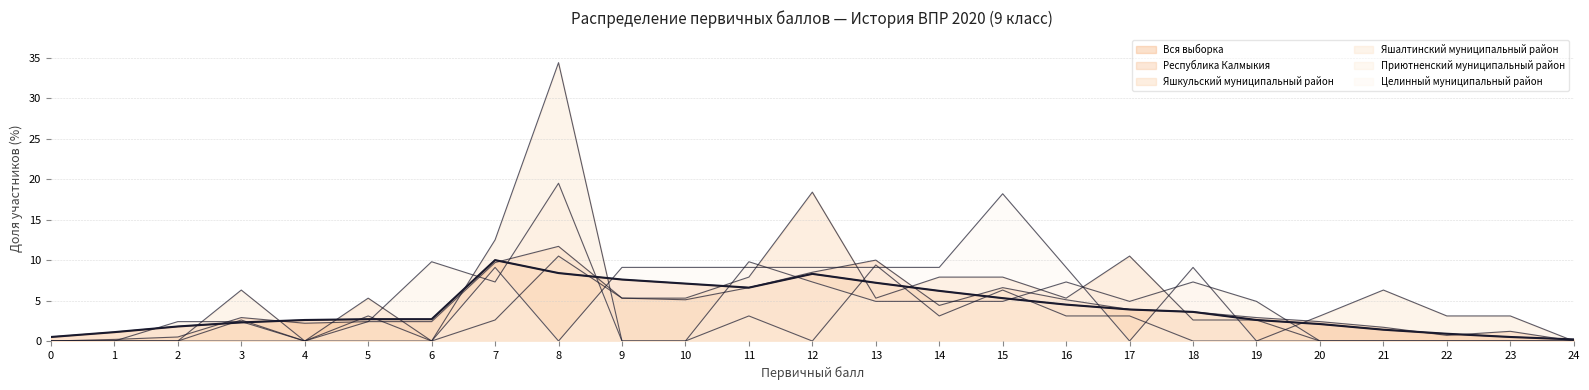

Reading left to right, list all the values displayed in this chart.

Вся выборка: 0.5	1.1	1.8	2.3	2.6	2.7	2.7	10.0	8.4	7.6	7.1	6.6	8.3	7.2	6.2	5.3	4.5	3.9	3.6	2.6	2.1	1.4	0.9	0.5	0.2
Республика Калмыкия: 0.0	0.2	0.5	2.9	2.2	2.4	2.4	9.7	11.7	5.3	5.1	6.6	8.5	10.0	4.4	6.6	5.1	3.9	3.6	2.9	2.4	1.7	0.7	1.2	0.0
Яшкульский муниципальный район: 0.0	0.0	0.0	2.6	0.0	5.3	0.0	2.6	10.5	5.3	5.3	7.9	18.4	5.3	7.9	7.9	5.3	10.5	2.6	2.6	0.0	0.0	0.0	0.0	0.0
Яшалтинский муниципальный район: 0.0	0.0	0.0	6.3	0.0	3.1	0.0	12.5	34.4	0.0	0.0	3.1	0.0	9.4	3.1	6.3	3.1	3.1	0.0	0.0	3.1	6.3	3.1	3.1	0.0
Приютненский муниципальный район: 0.0	0.0	2.4	2.4	0.0	2.4	9.8	7.3	19.5	0.0	0.0	9.8	7.3	4.9	4.9	4.9	7.3	4.9	7.3	4.9	0.0	0.0	0.0	0.0	0.0
Целинный муниципальный район: 0.0	0.0	0.0	0.0	0.0	0.0	0.0	9.1	0.0	9.1	9.1	9.1	9.1	9.1	9.1	18.2	9.1	0.0	9.1	0.0	0.0	0.0	0.0	0.0	0.0